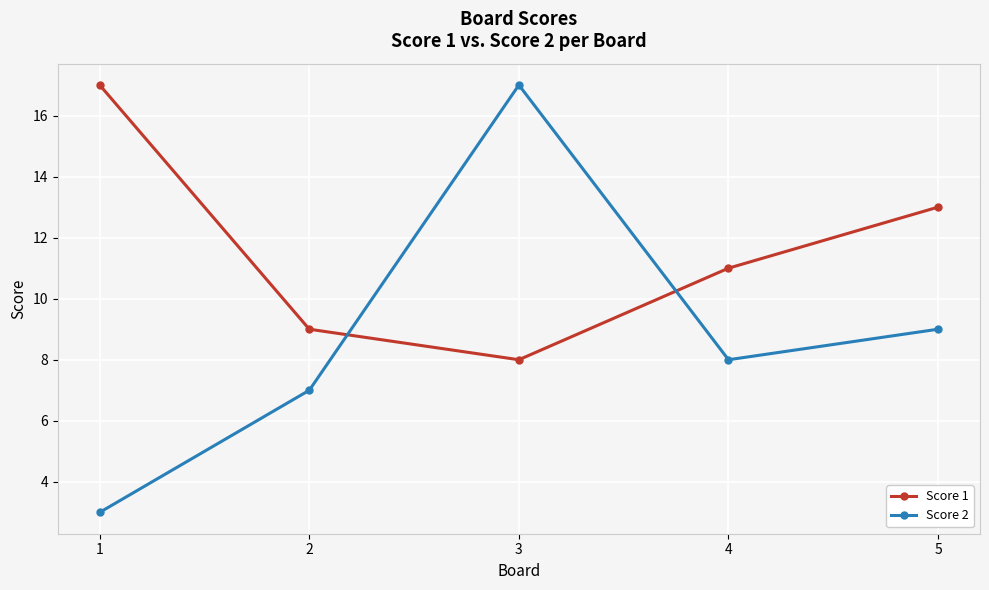

Is the value of Score 2 at 1 greater than the value of Score 1 at 3?

No